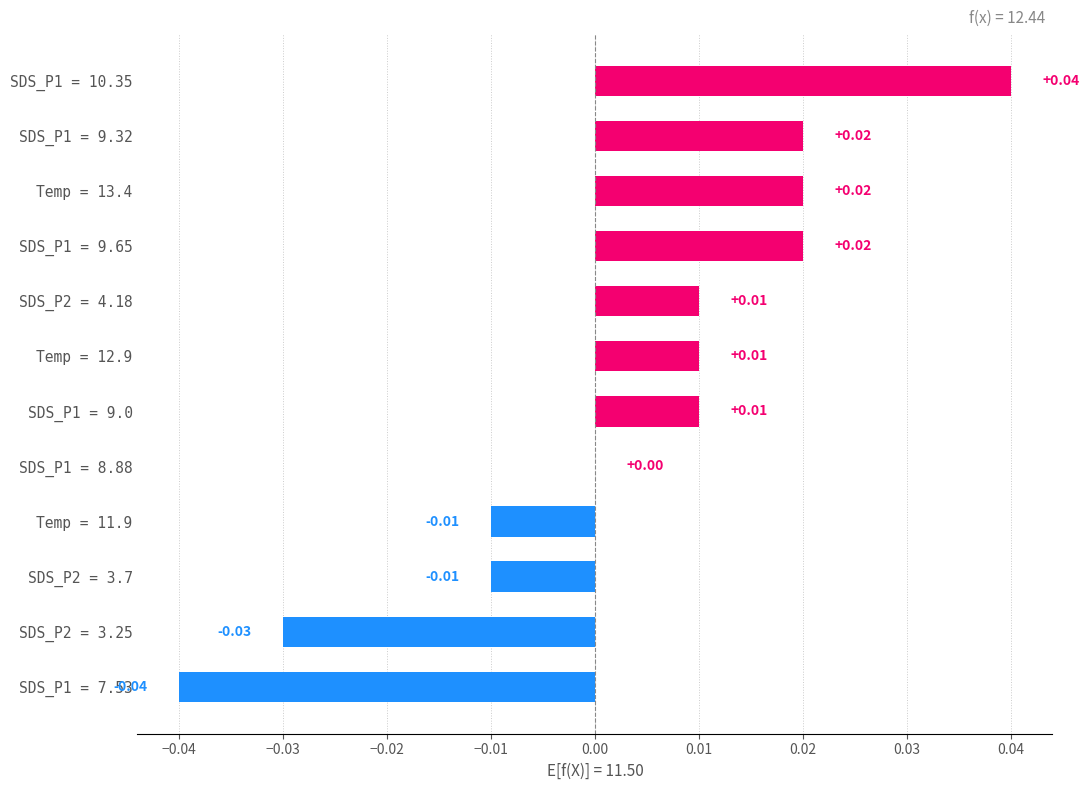

Between SDS_P1 = 8.88 and SDS_P2 = 3.25, which is larger?

SDS_P1 = 8.88